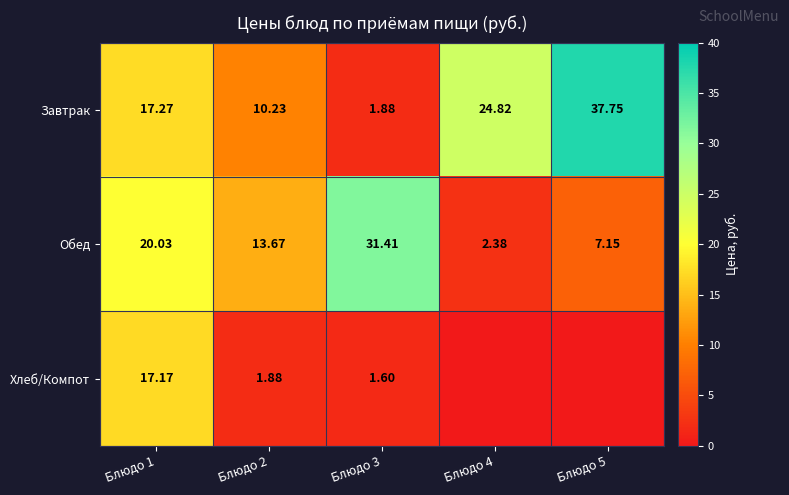

Between Блюдо 2 and Блюдо 3, which series saw the biggest shift?

Обед